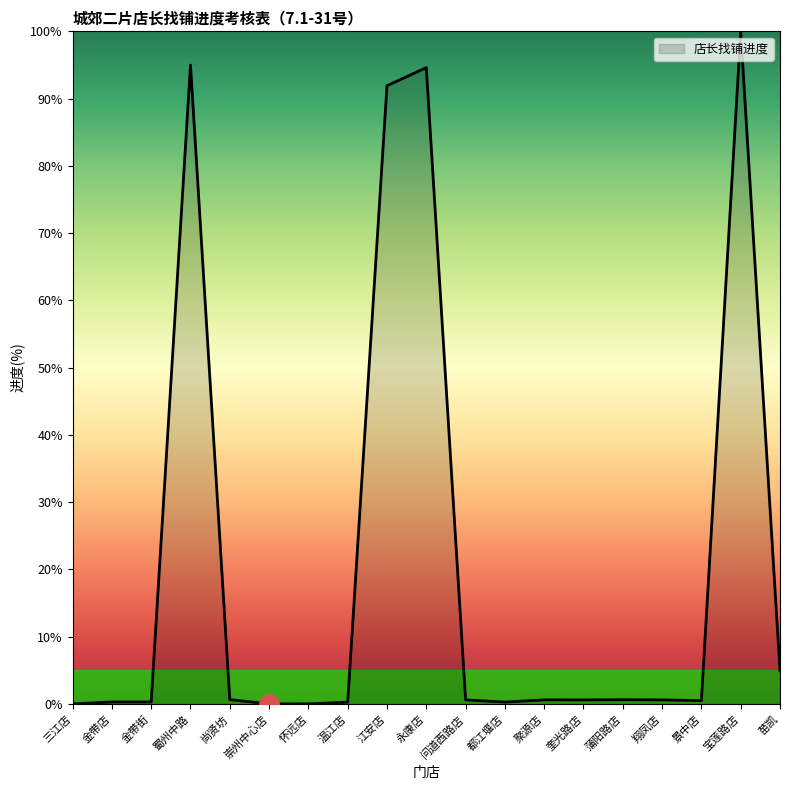

Which category has the highest value across all series?

宝莲路店